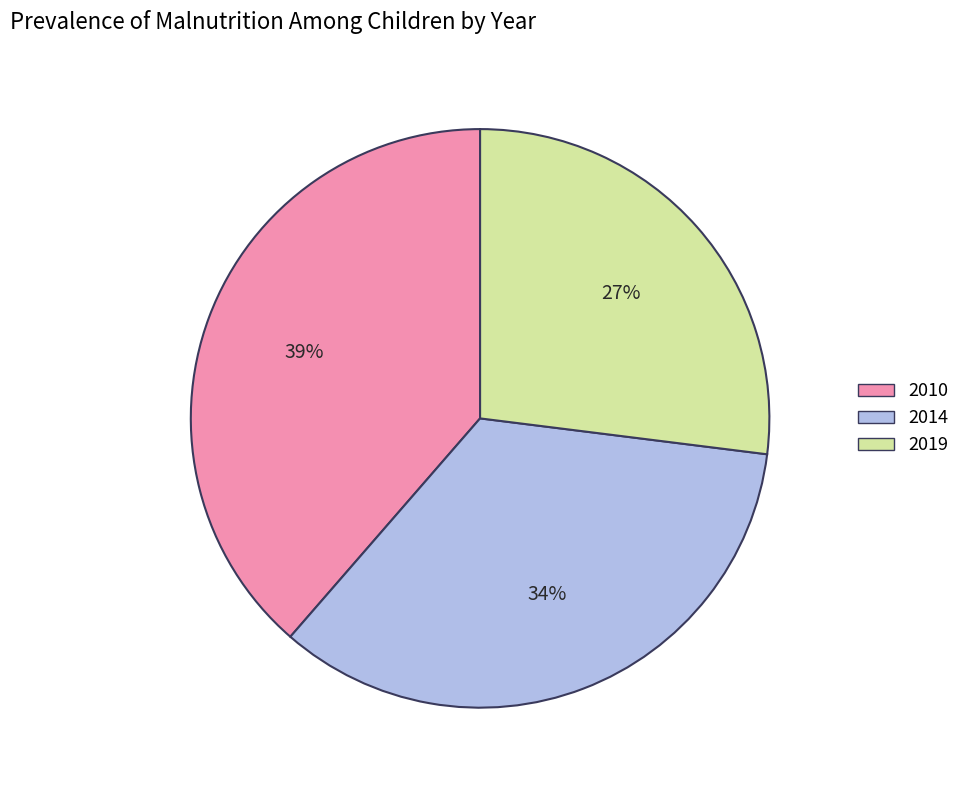

Which category has the smallest portion of the pie?

2019